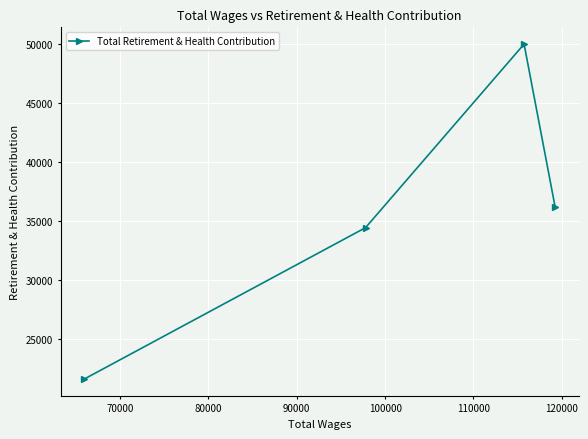

How many points are higher than both their immediate neighbors (excluding endpoints)?

1